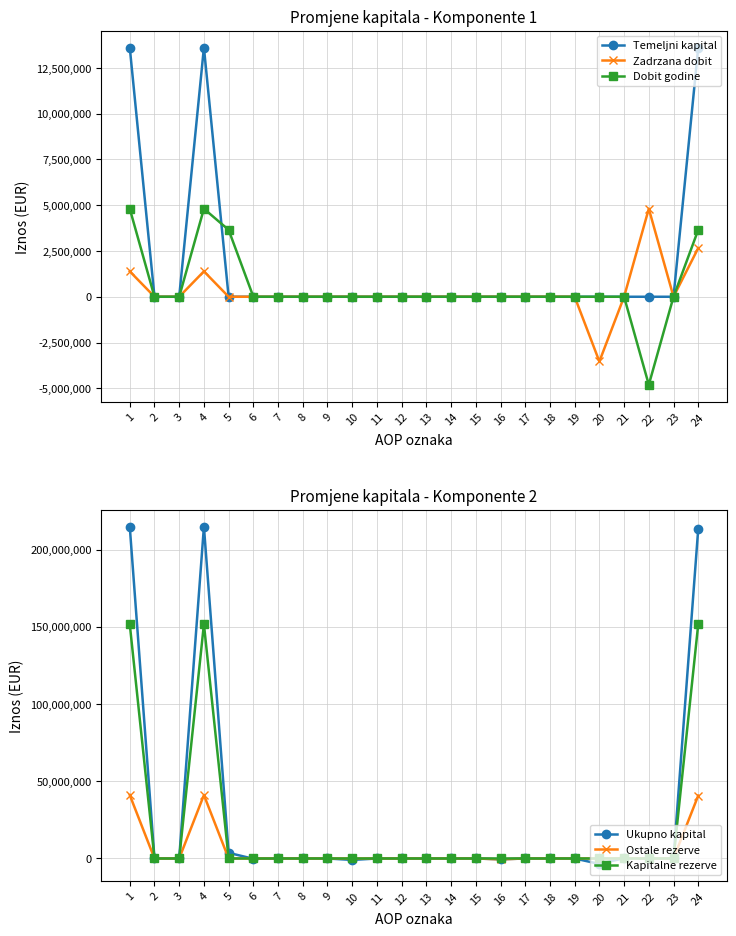

What are all the series names shown in the legend?

Temeljni kapital, Zadrzana dobit, Dobit godine, Ukupno kapital, Ostale rezerve, Kapitalne rezerve